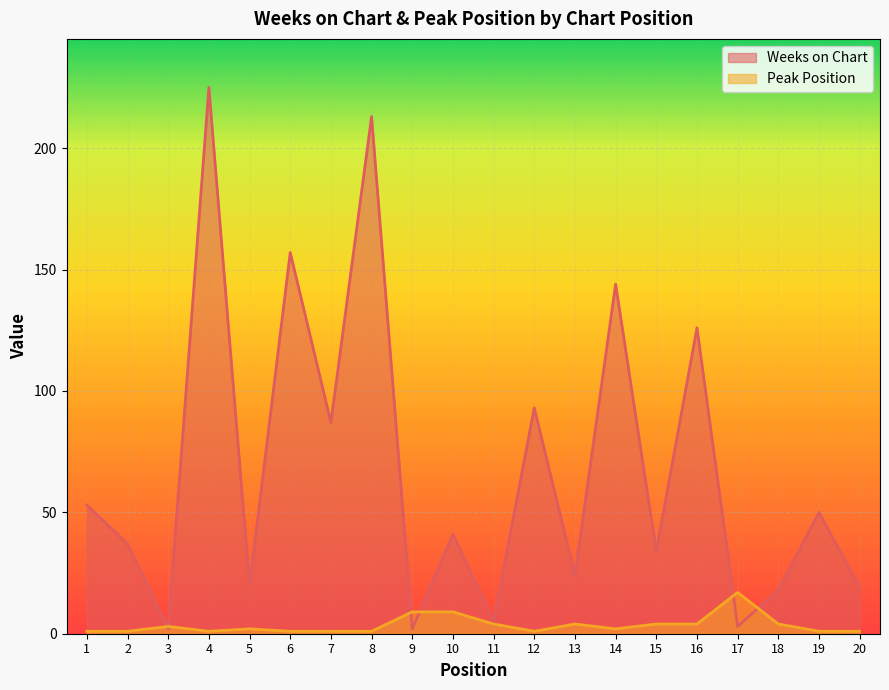

Reading left to right, what are all the values shown in this chart?

Weeks on Chart: 1=53	2=37	3=2	4=225	5=20	6=157	7=87	8=213	9=2	10=41	11=5	12=93	13=24	14=144	15=34	16=126	17=3	18=18	19=50	20=19
Peak Position: 1=1	2=1	3=3	4=1	5=2	6=1	7=1	8=1	9=9	10=9	11=4	12=1	13=4	14=2	15=4	16=4	17=17	18=4	19=1	20=1